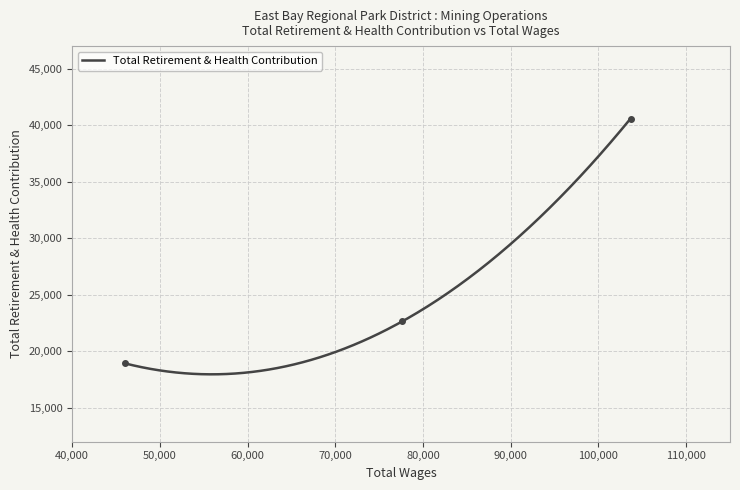

True or false: the data shows 40582 at 103657.0.

True